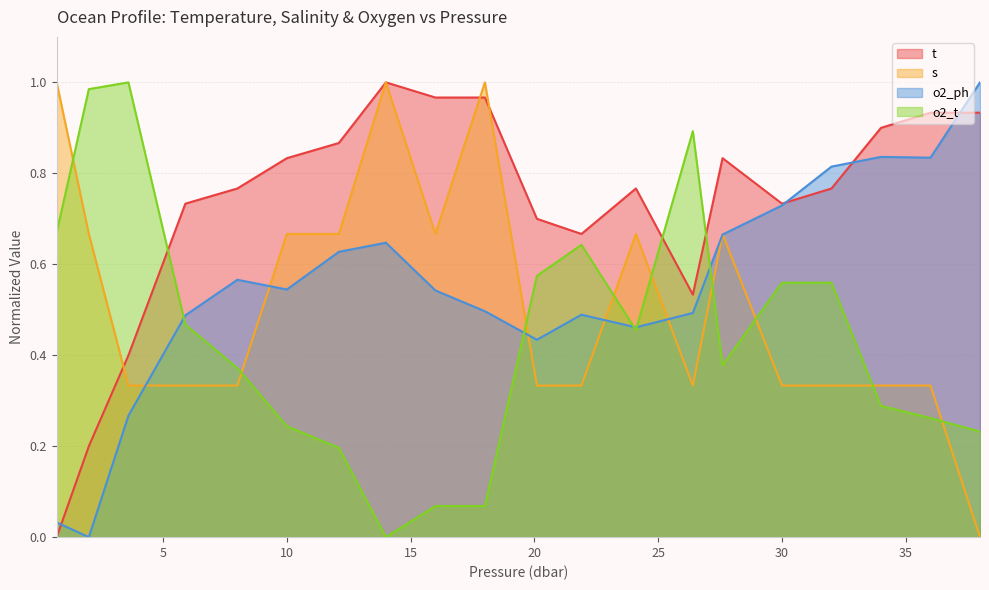

How many interior local valleys does the t series have?

3